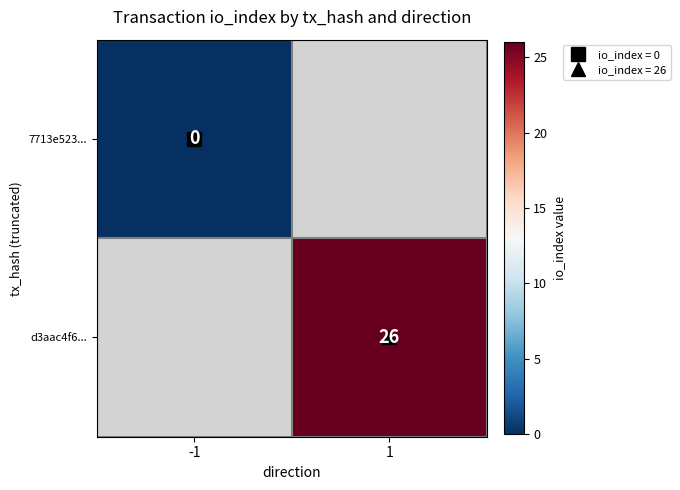

How many series are shown in this chart?

2